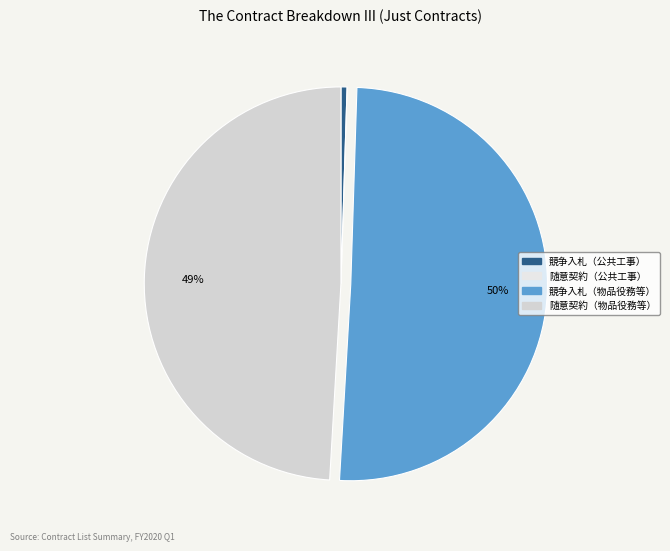

Which category has the biggest portion of the pie?

競争入札（物品役務等）